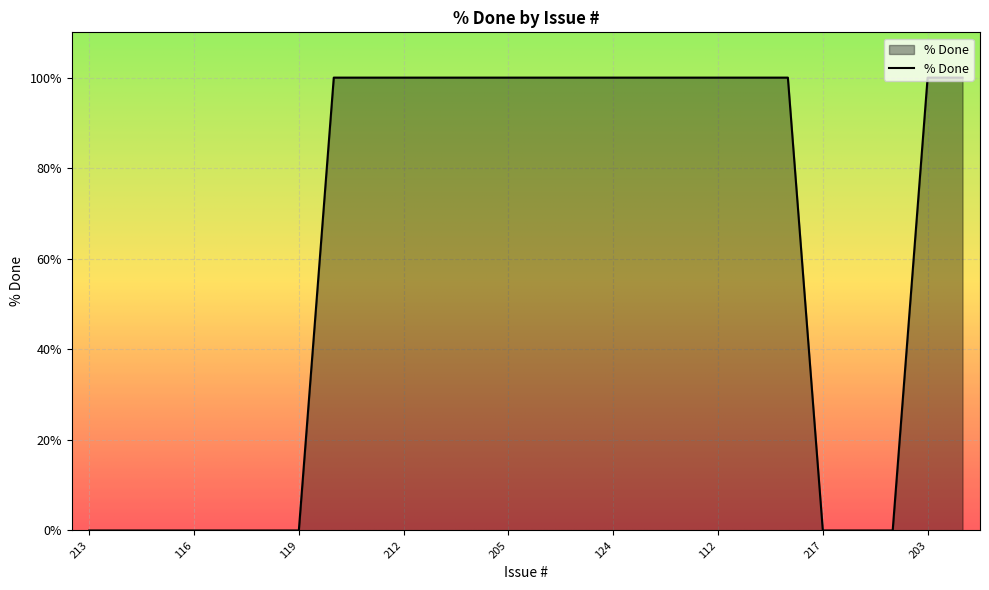

Reading right to left, what are all the values shown in this chart?

100	100	0	0	0	100	100	100	100	100	100	100	100	100	100	100	100	100	100	0	0	0	0	0	0	0